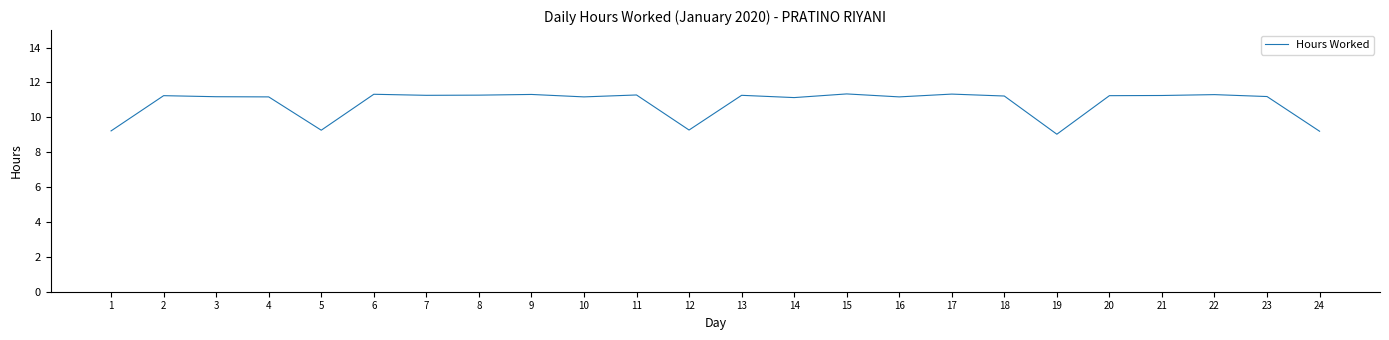

Is it true that the value at 6 is 7.4?

False